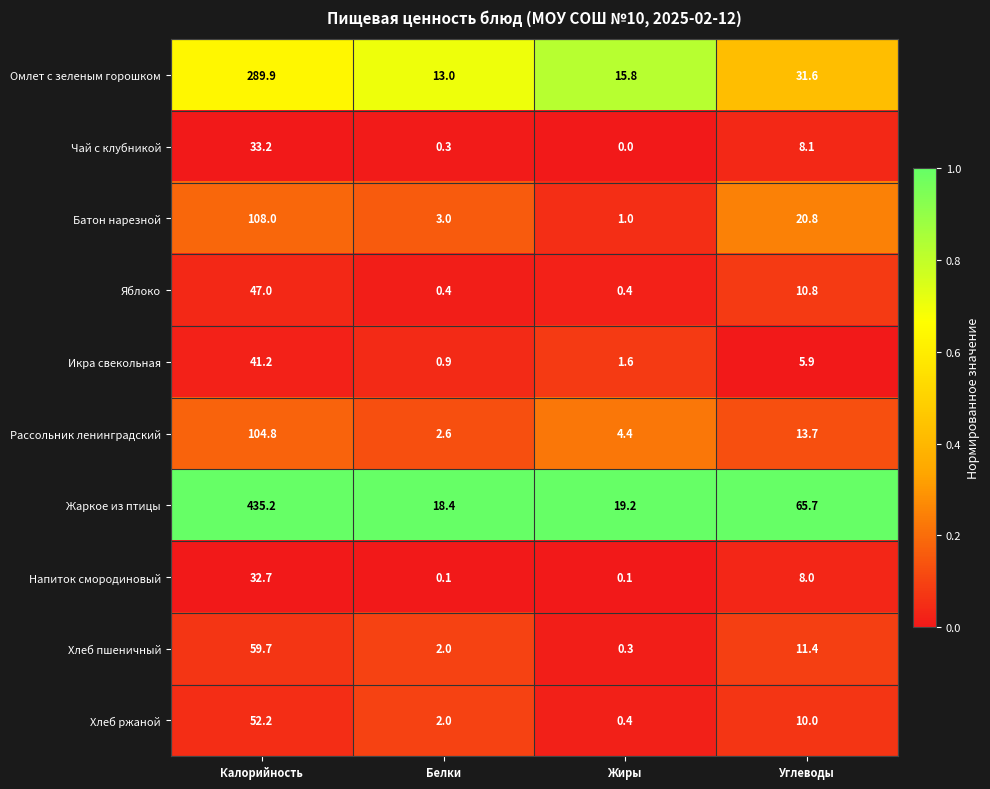

How many data points does each series have?

4